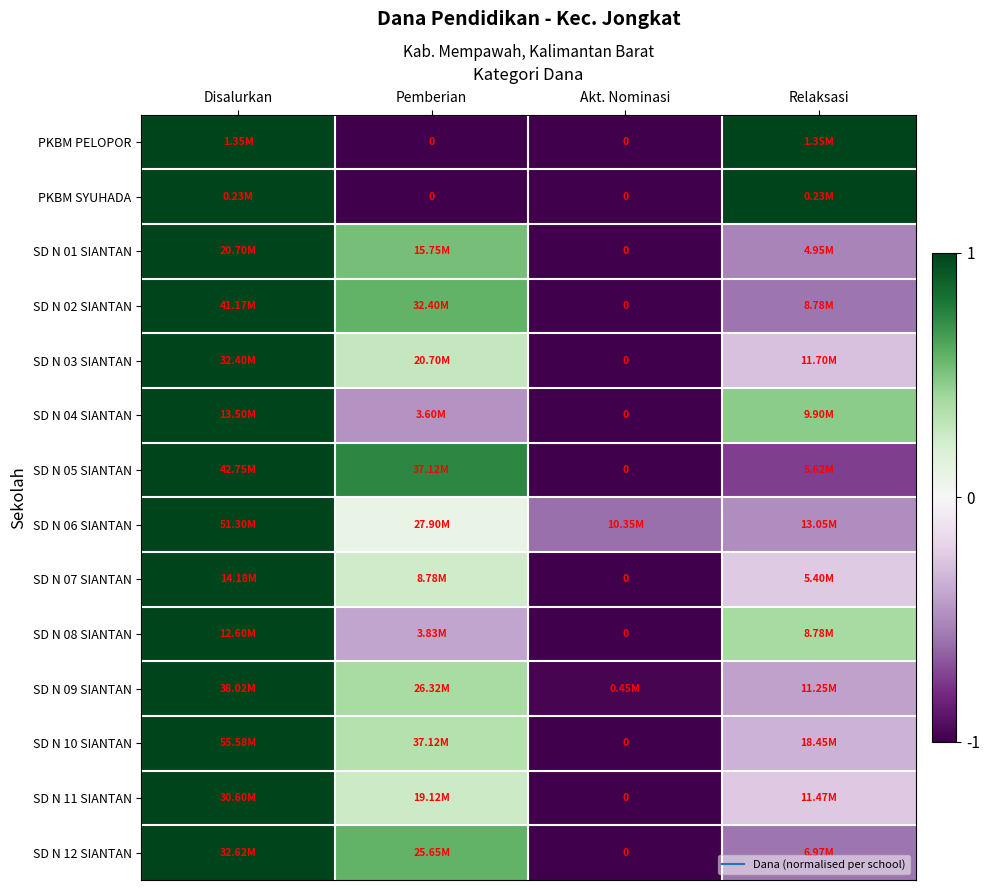

Is the value of SD N 02 SIANTAN at Pemberian greater than the value of PKBM PELOPOR at Akt. Nominasi?

Yes